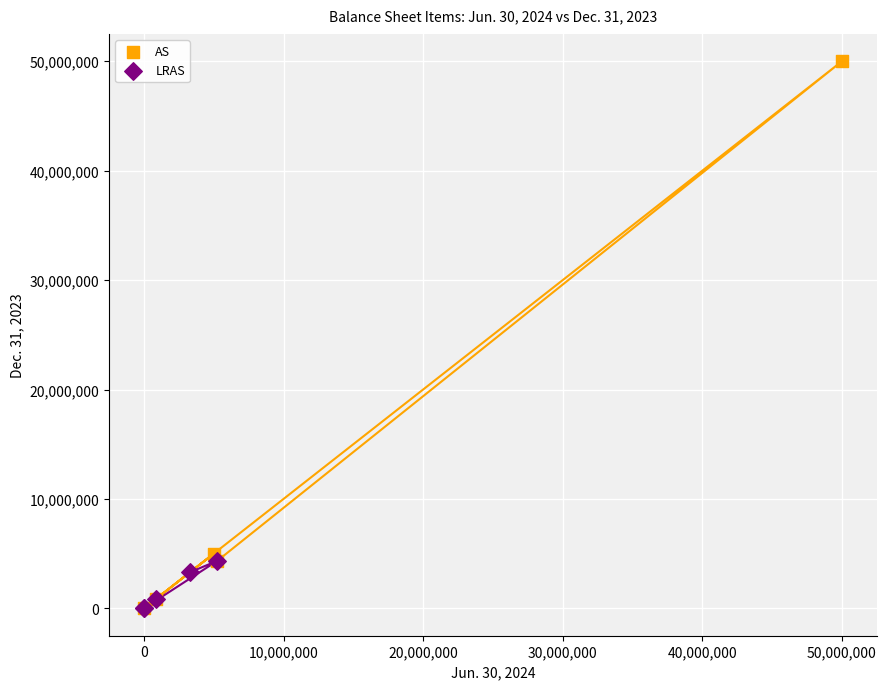

Which series reaches the maximum Y coordinate?

AS